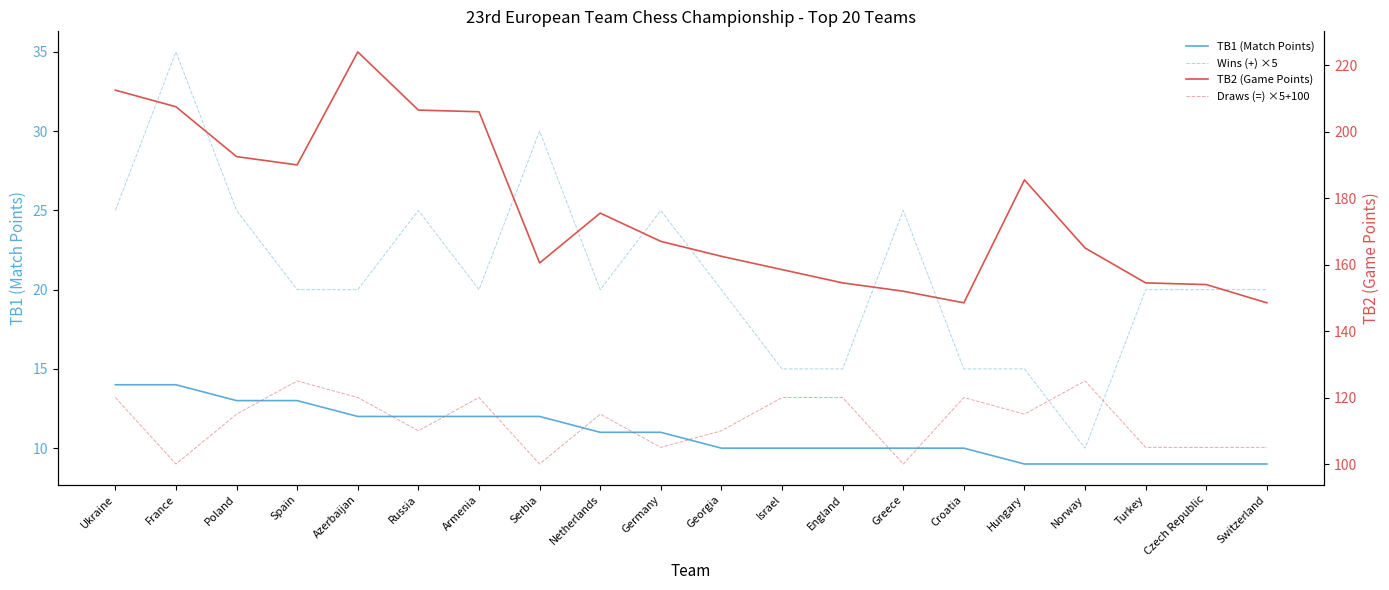

How many lines are shown in the chart?

4